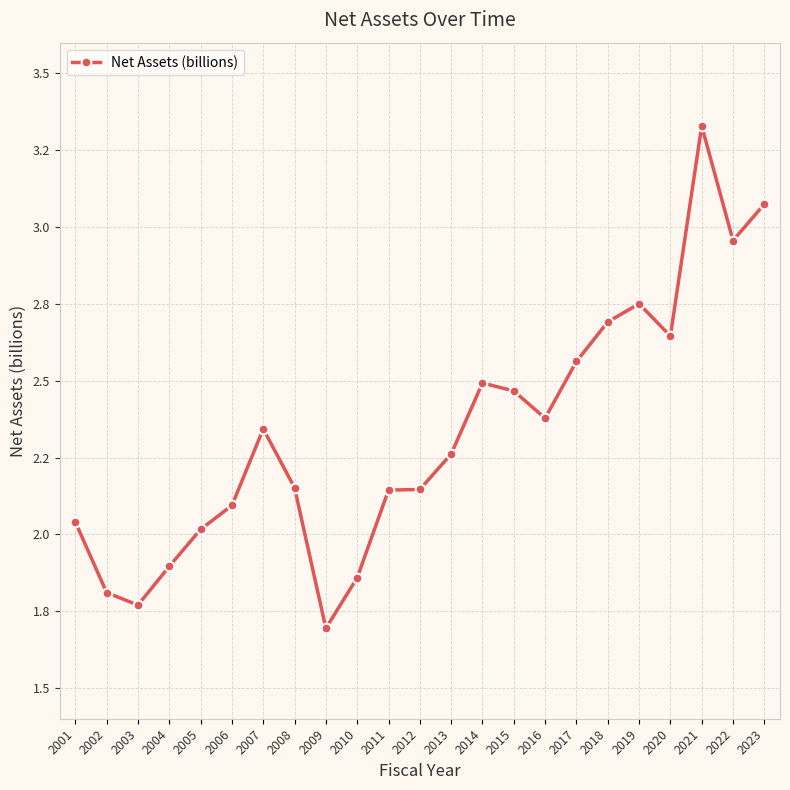

What is the value of the 15th point from the left?

2.5